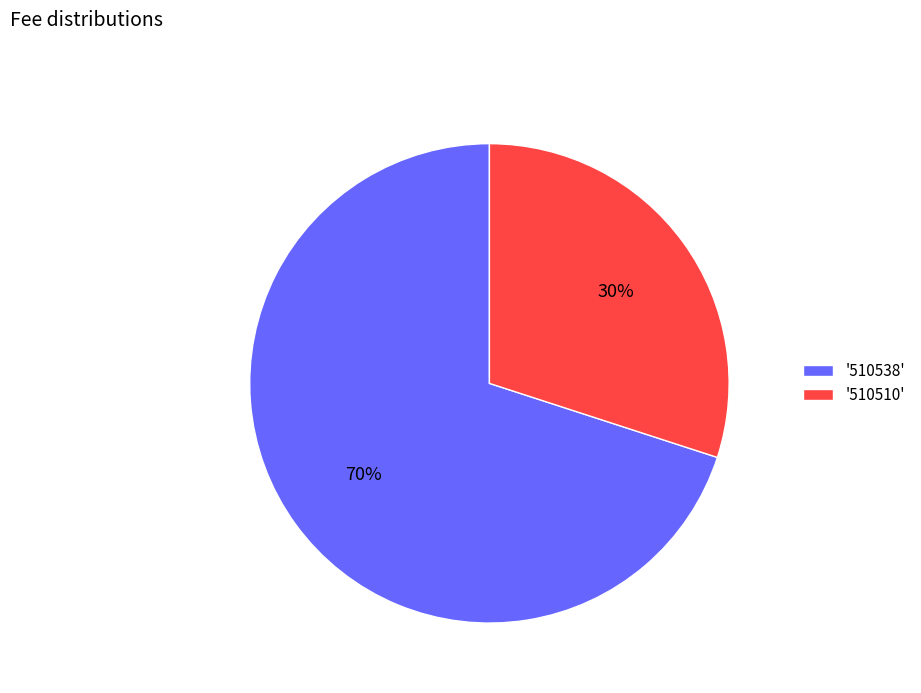

Rank the categories by value from lowest to highest.

'510510', '510538'